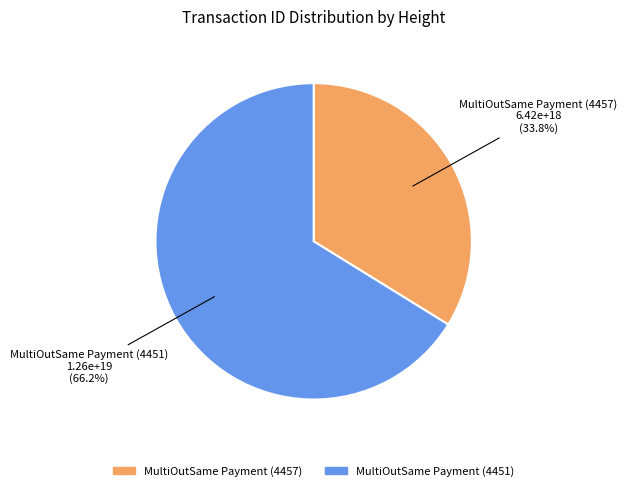

Approximately how many times larger is the value at MultiOutSame Payment (4457) compared to MultiOutSame Payment (4451)?

0.5